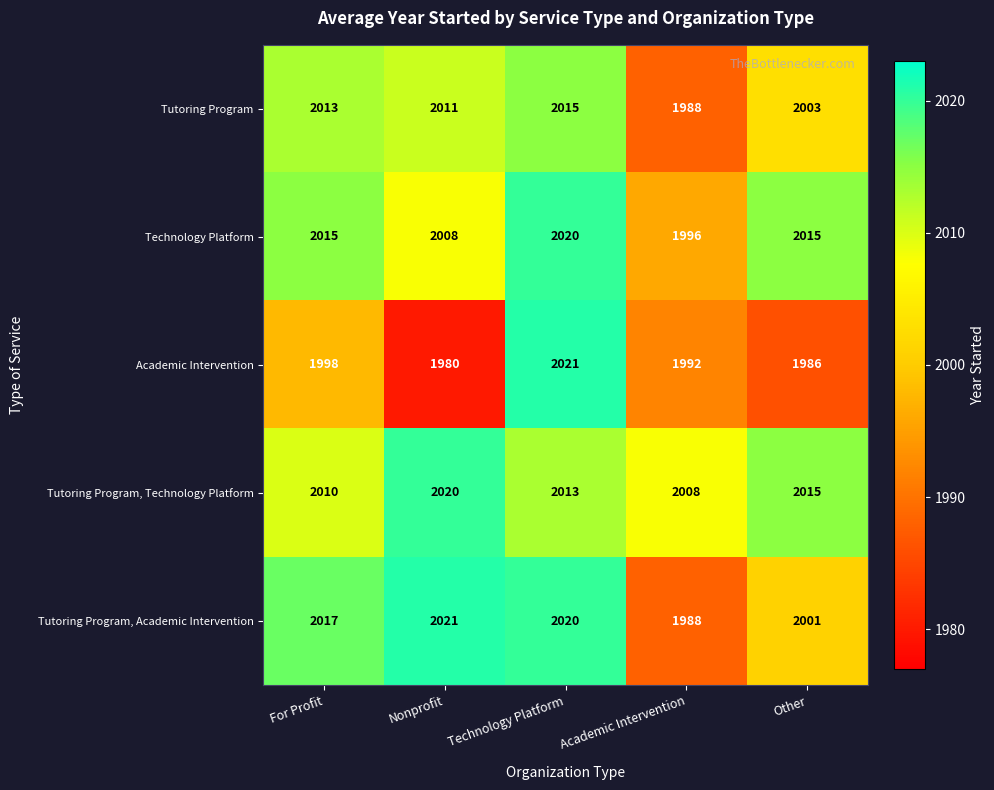

Reading left to right, transcribe all the data shown in this chart.

Tutoring Program: 2013	2011	2015	1988	2003
Technology Platform: 2015	2008	2020	1996	2015
Academic Intervention: 1998	1980	2021	1992	1986
Tutoring Program, Technology Platform: 2010	2020	2013	2008	2015
Tutoring Program, Academic Intervention: 2017	2021	2020	1988	2001